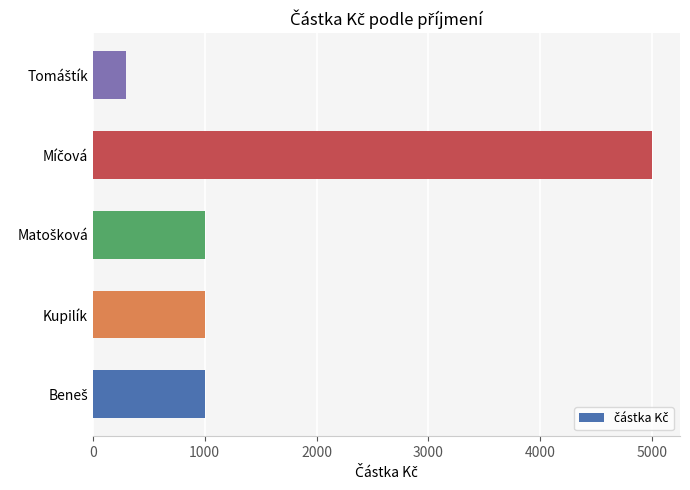

Reading top to bottom, list all the values displayed in this chart.

300	5000	1000	1000	1000